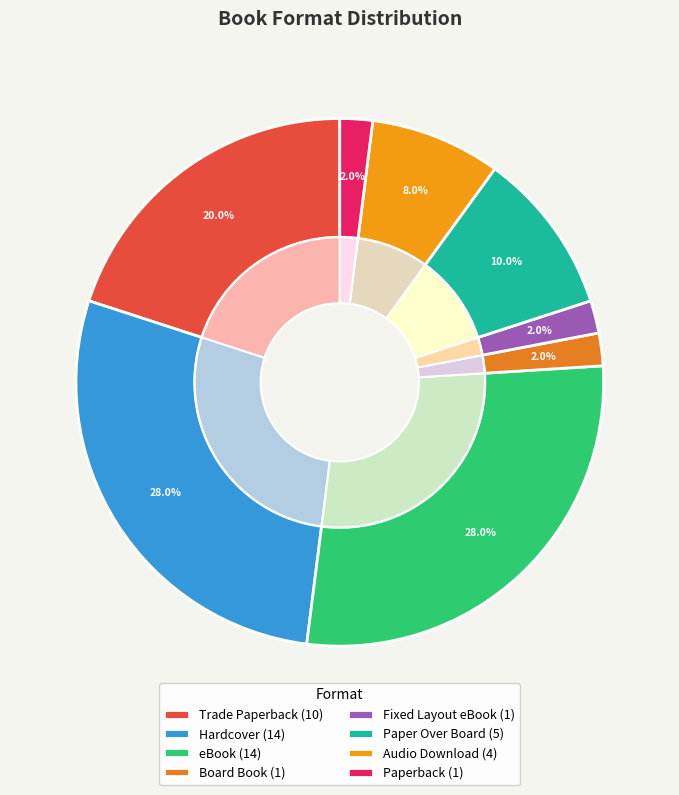

What is the change in value from eBook to Board Book?

-13